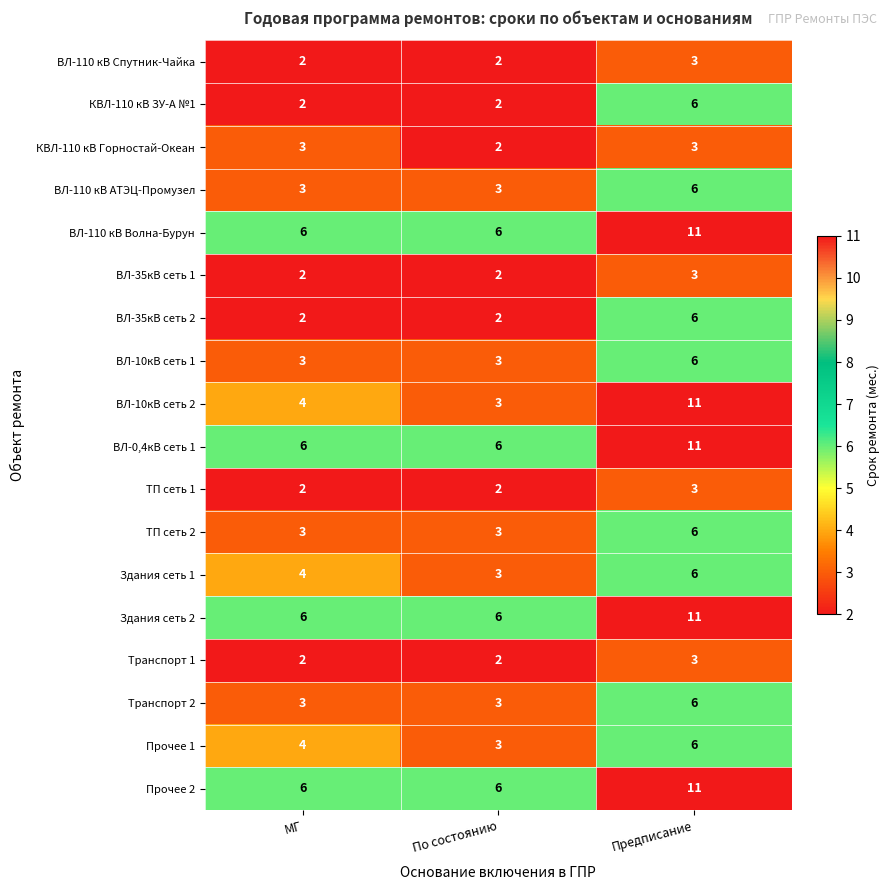

Count the КВЛ-110 кВ ЗУ-А №1 values in the range 2 to 6.

3